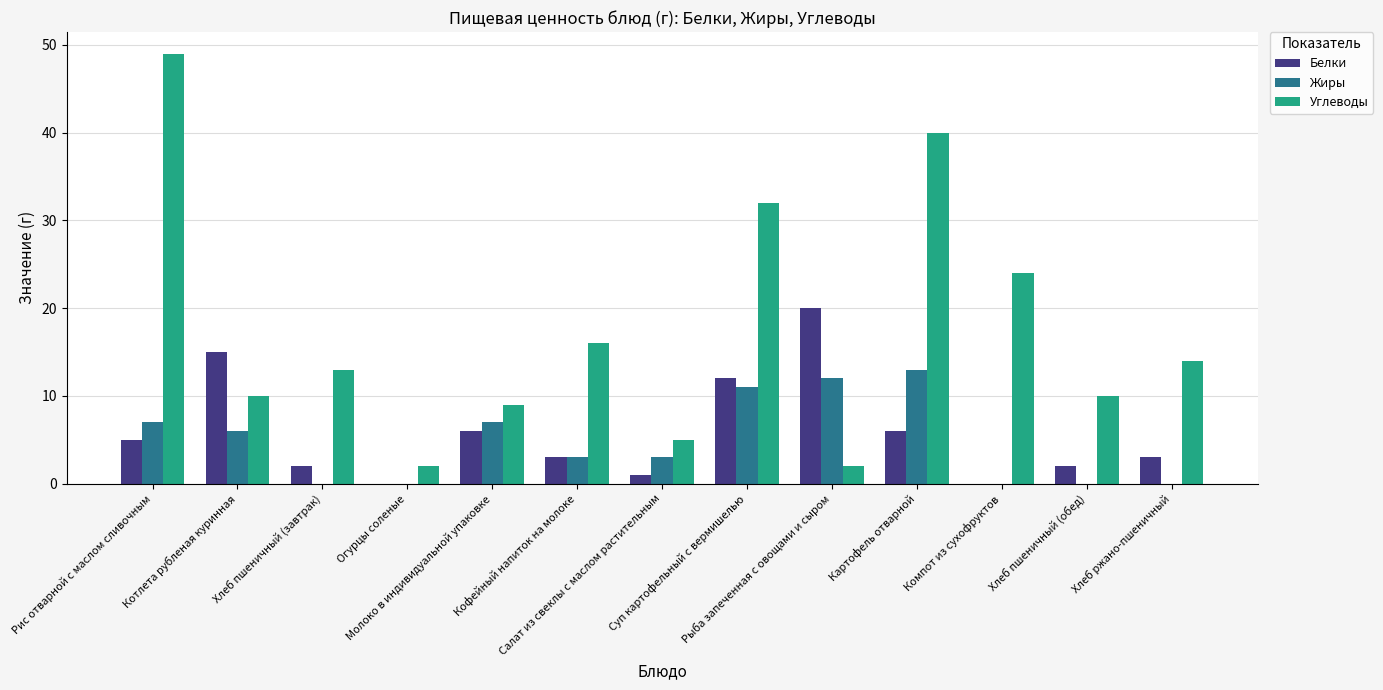

The value of Белки at Котлета рубленая куринная is 27. True or false?

False